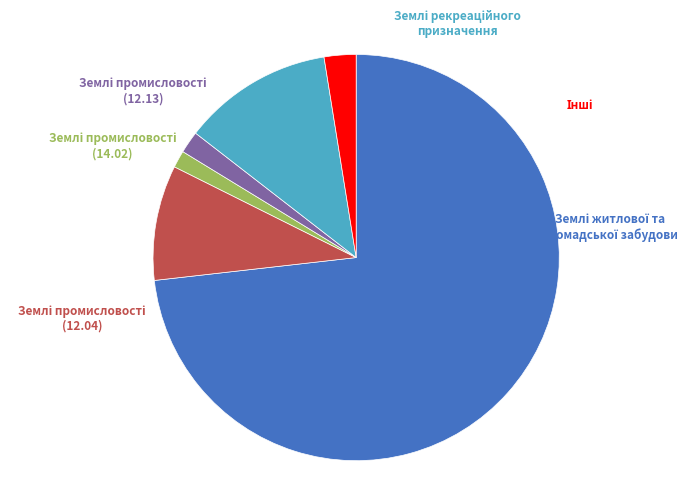

Is there a majority slice in this chart?

Yes